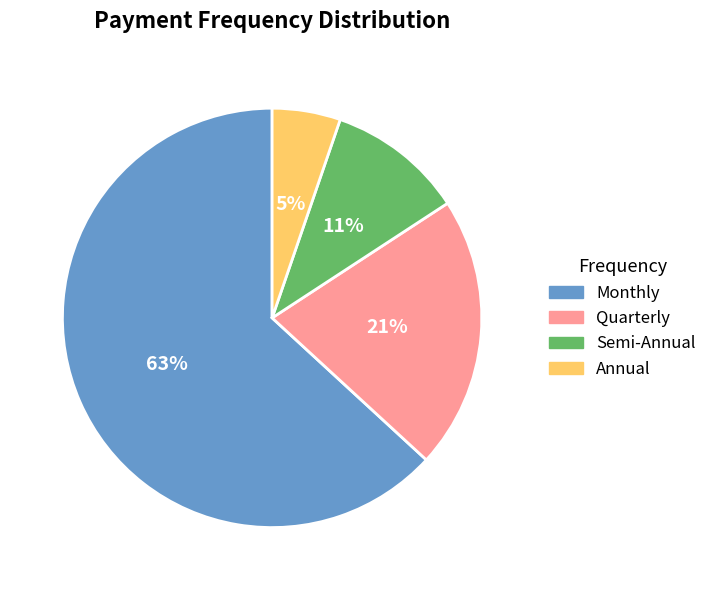

To the nearest percent, what is the difference between the largest and smallest slice percentages?

58%